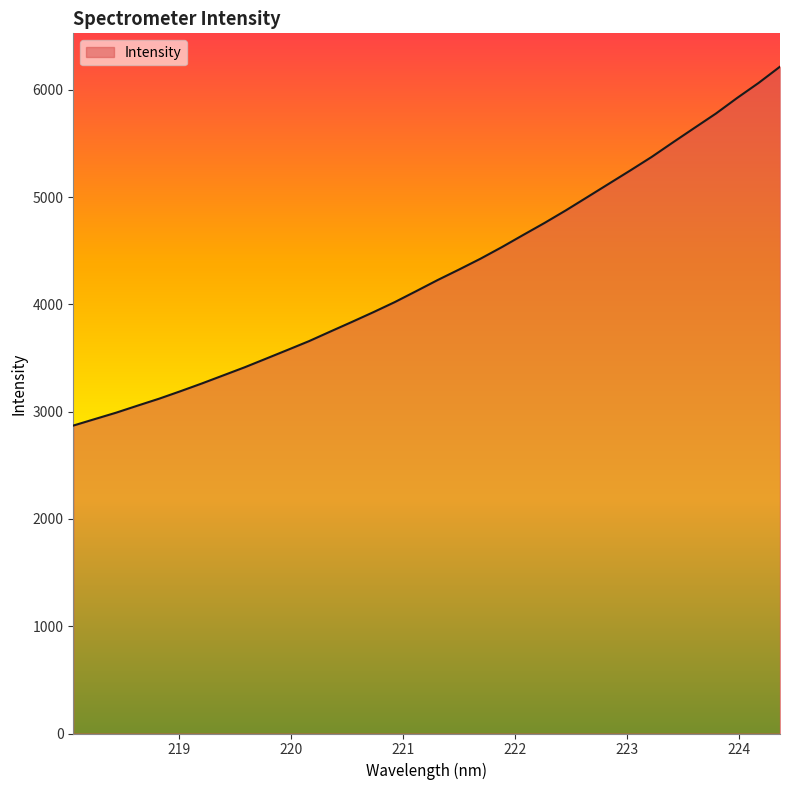

Does the chart display data point markers on the line(s)?

No